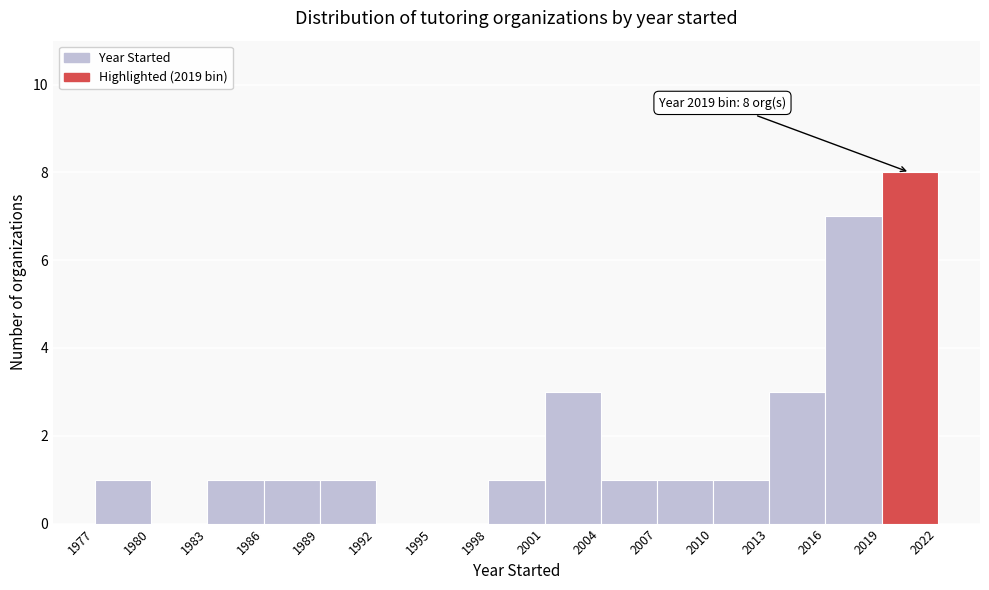

Which range on the x-axis has the tallest bar?

2019 to 2022